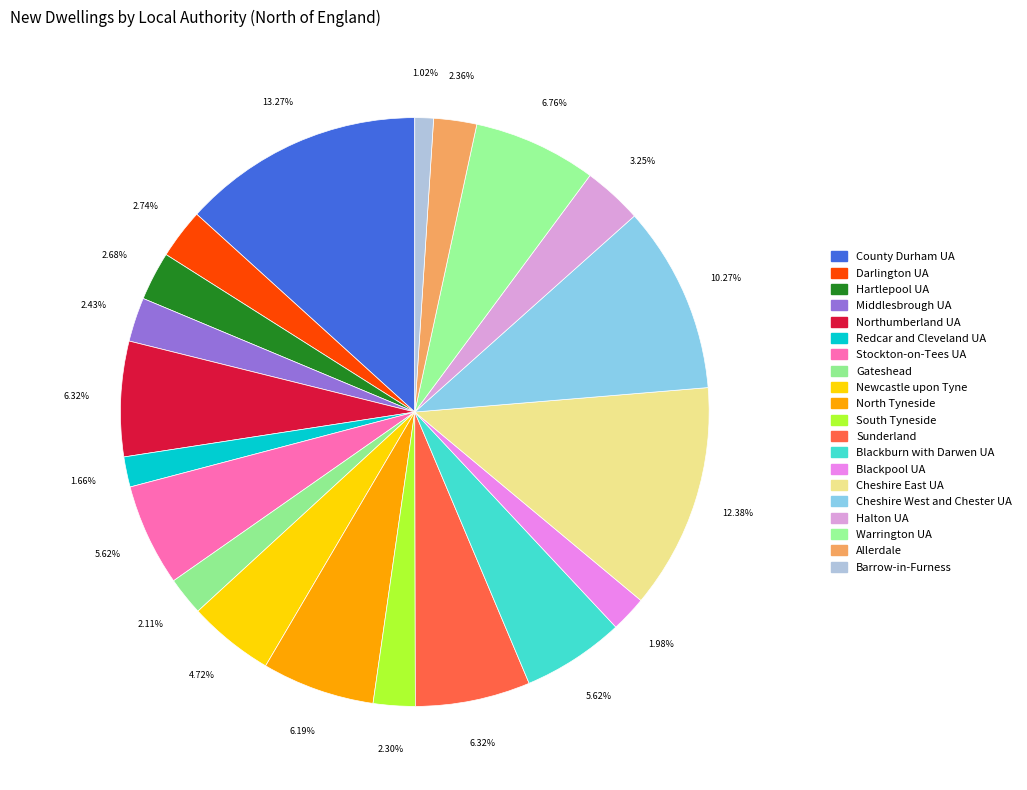

True or false: Halton UA accounts for 3% of the total.

True